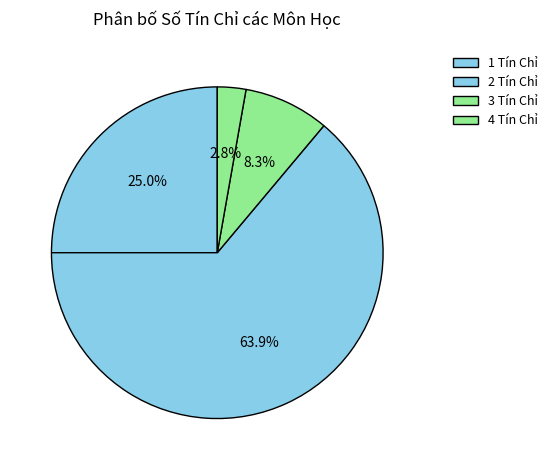

How many slices are in this pie chart?

4